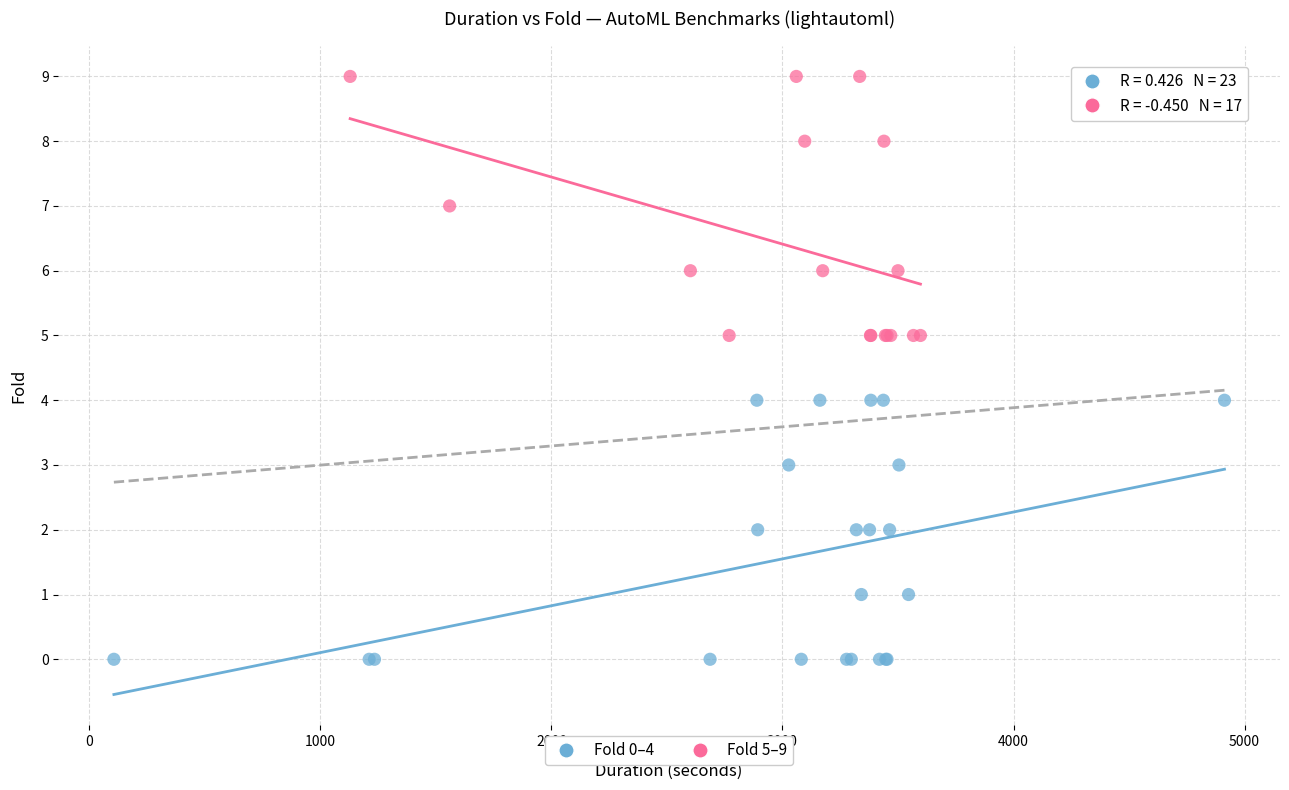

Which series reaches the maximum Y coordinate?

Fold 5–9